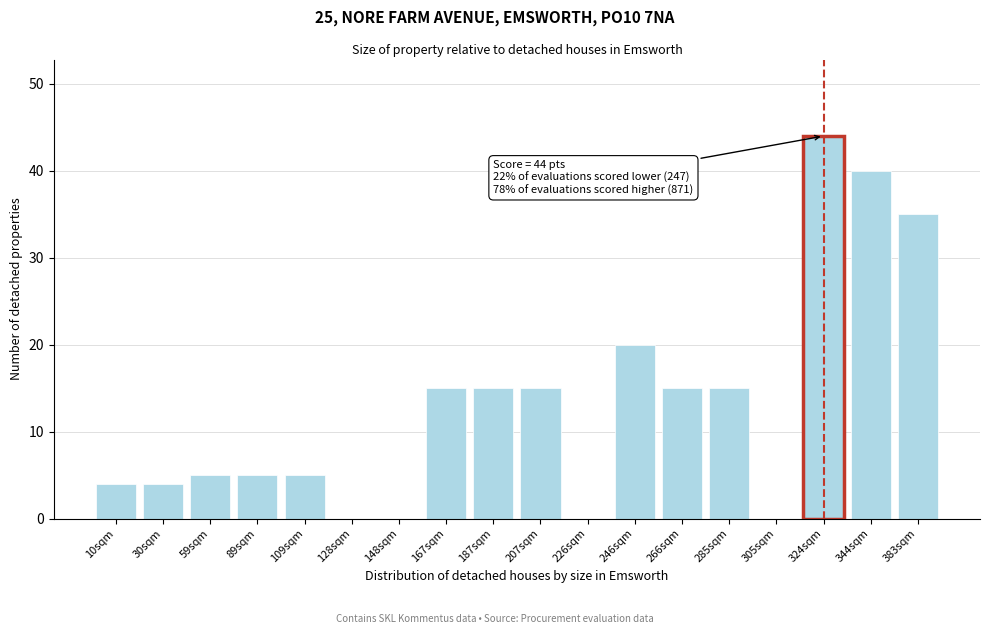

Reading left to right, transcribe all the data shown in this chart.

10sqm=4	30sqm=4	59sqm=5	89sqm=5	109sqm=5	128sqm=0	148sqm=0	167sqm=15	187sqm=15	207sqm=15	226sqm=0	246sqm=20	266sqm=15	285sqm=15	305sqm=0	324sqm=44	344sqm=40	383sqm=35